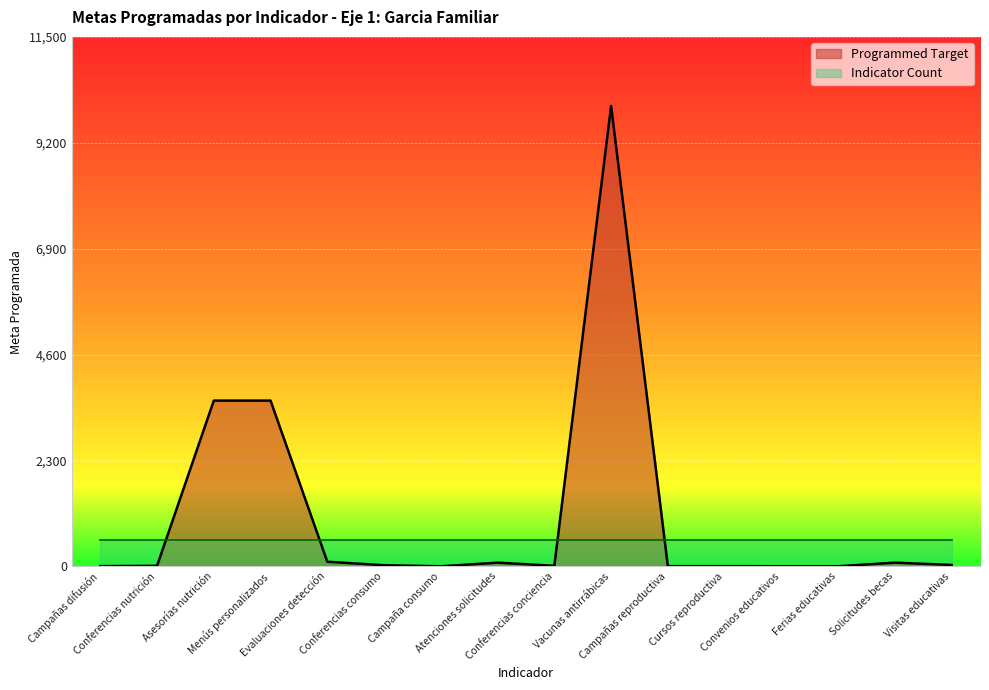

Is it true that the value at Vacunas antirrábicas is 15455?

False